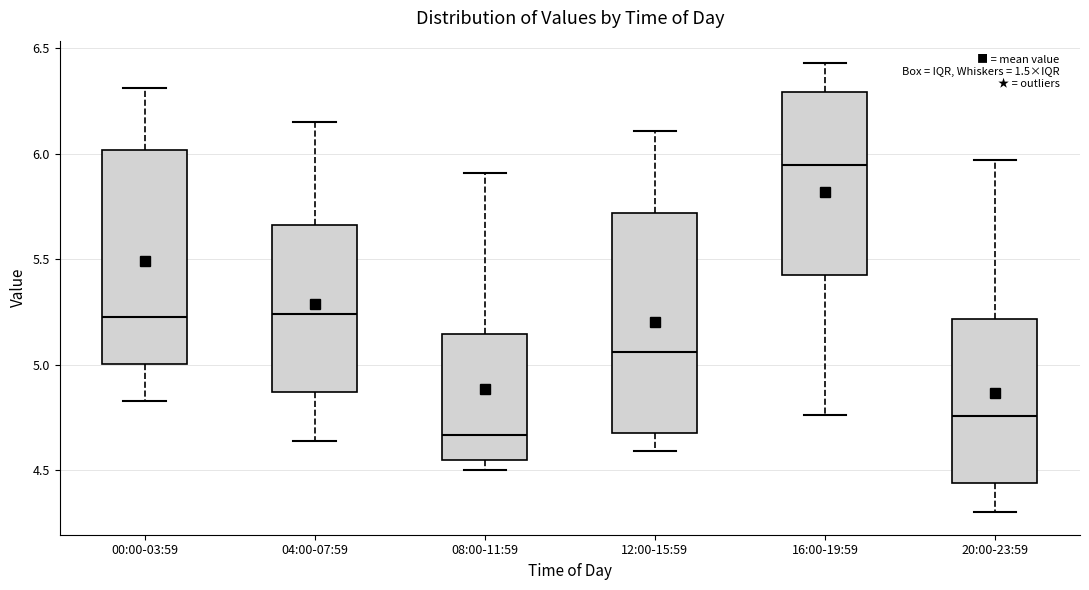

Where does the upper whisker of the box for 08:00-11:59 end on the y-axis? The values are not printed on the chart, so give them approximately, as read against the axis.

5.90